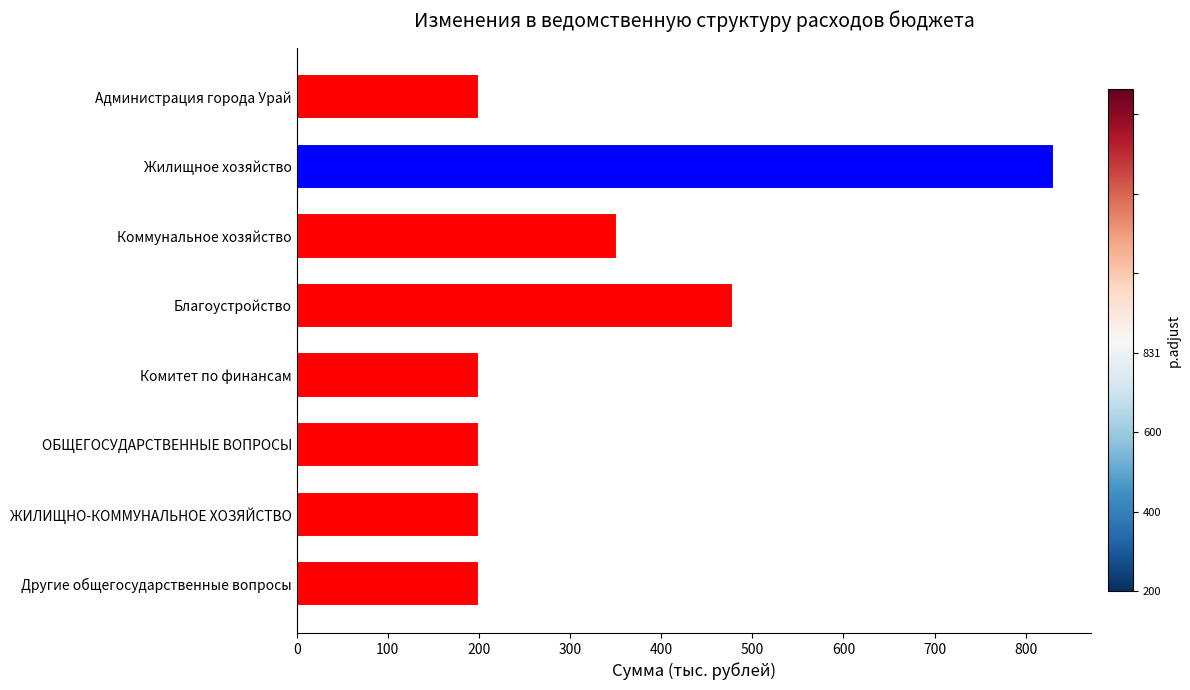

Which label corresponds to the largest value in the chart?

Жилищное хозяйство